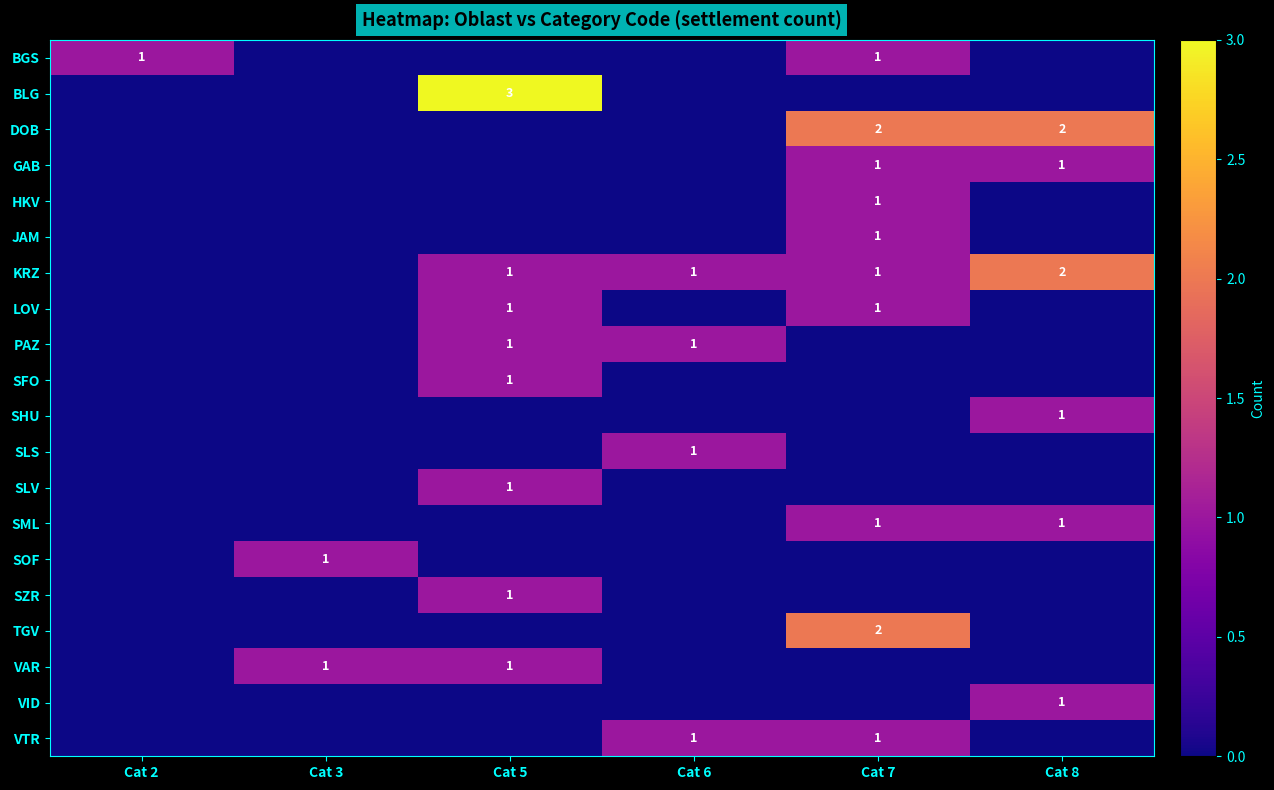

Which category has the highest value across all series?

Cat 5